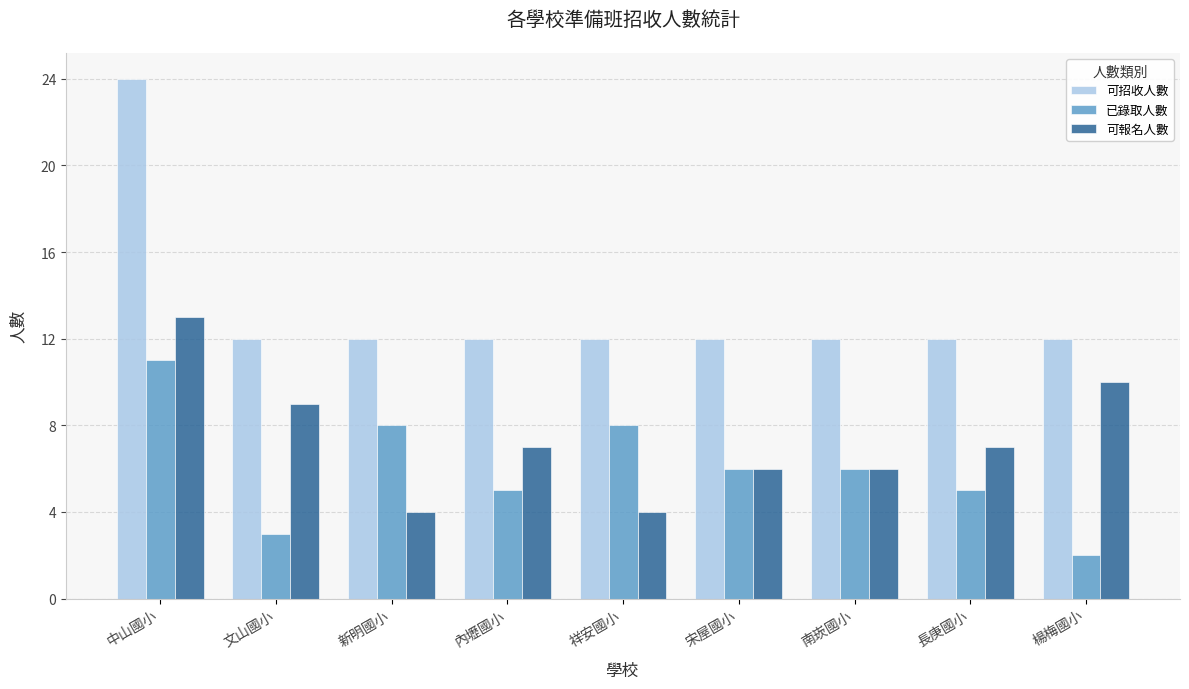

Rank the series by their maximum value, from highest to lowest.

可招收人數, 可報名人數, 已錄取人數